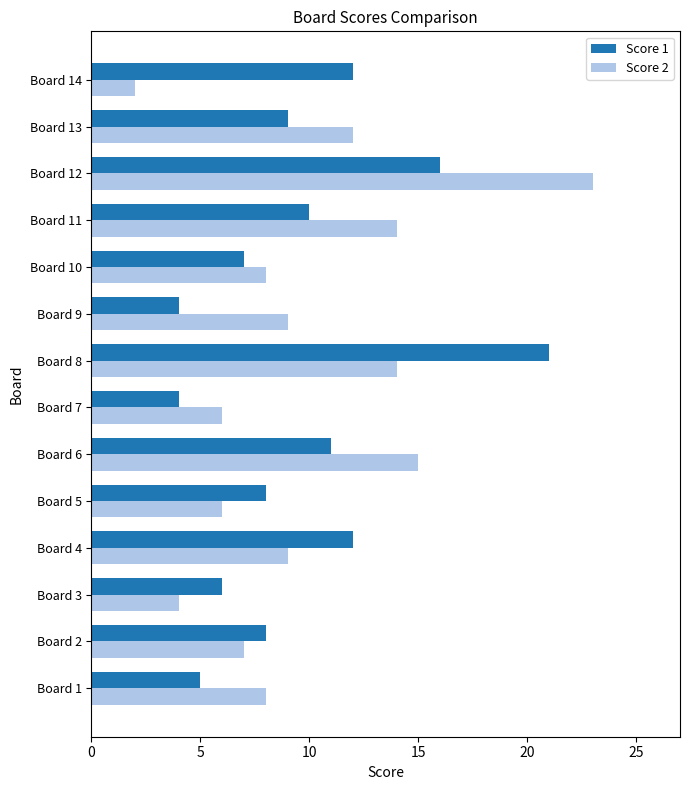

What is the difference between the maximum and second lowest values in the Score 2 series?

19